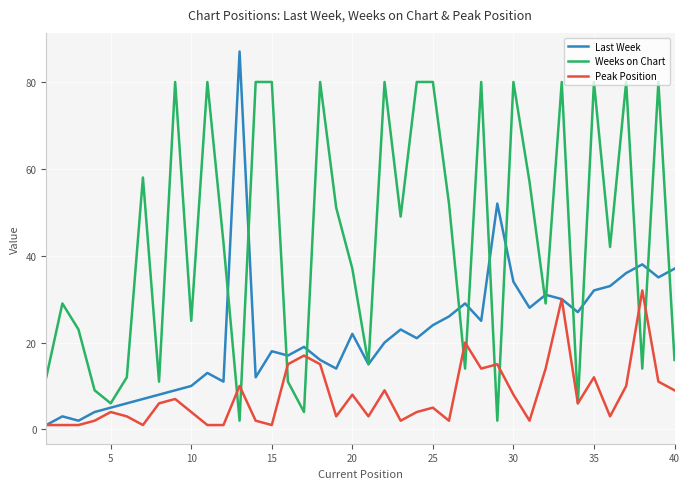

List the series in order of their overall mean, highest first.

Weeks on Chart, Last Week, Peak Position